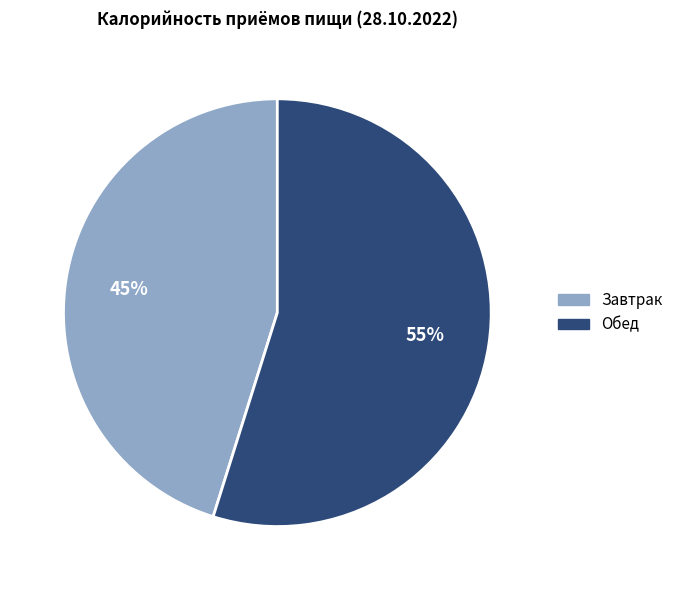

To the nearest percent, what is the combined percentage of Обед and Завтрак?

100%